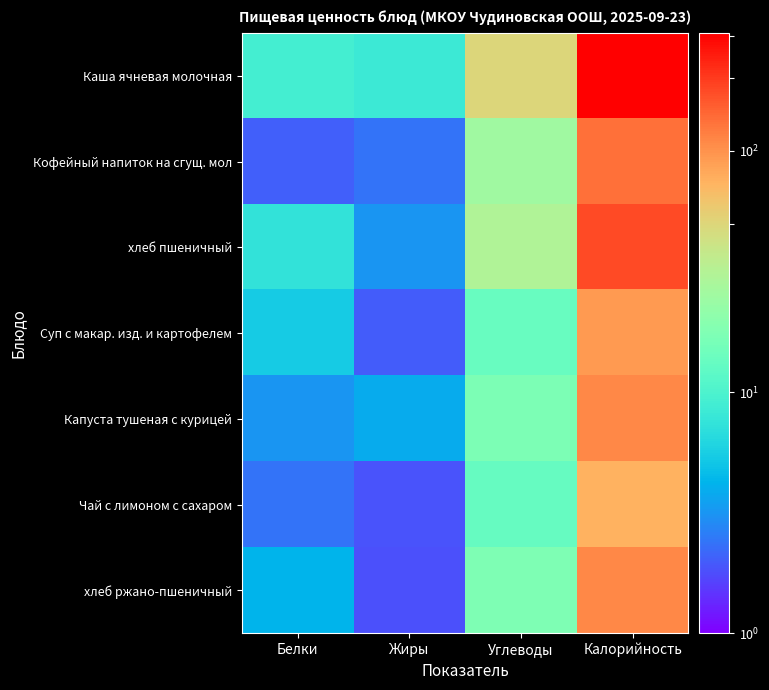

At which category is the sum across all series the highest?

Калорийность